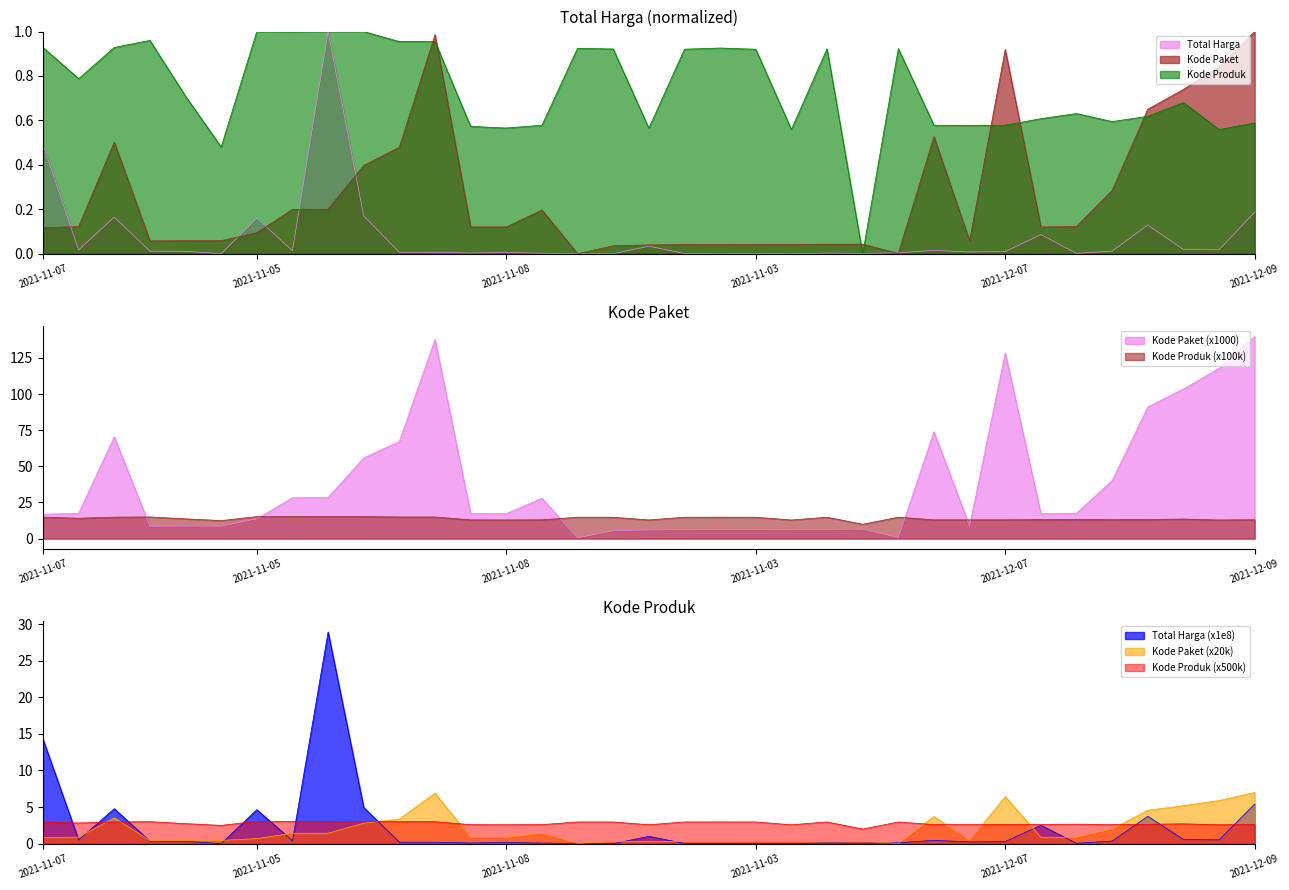

In Kode Produk, how many points are lower than both neighbors (excluding endpoints)?

10